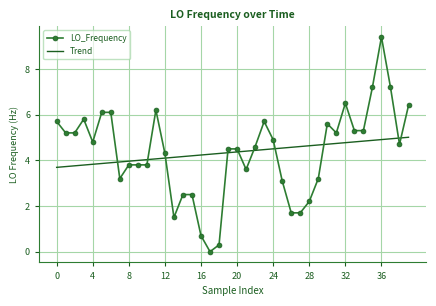

Which series ends up on top after the final intersection of LO_Frequency and Trend?

LO_Frequency